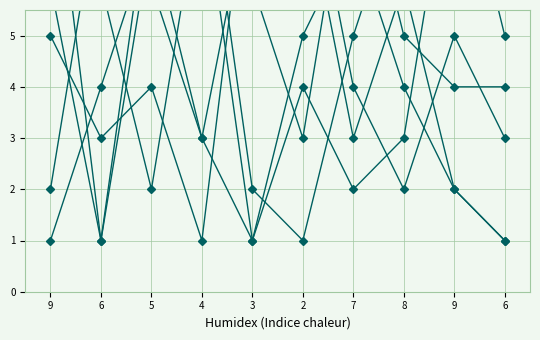

How many lines are shown in the chart?

6